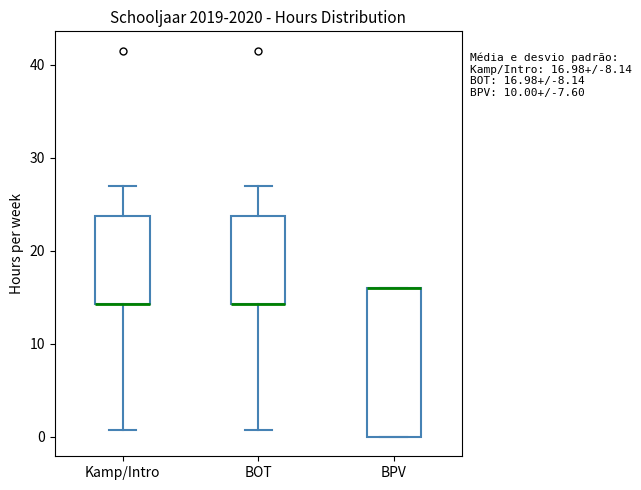

Which box is the tallest, from its lower edge to its upper edge?

BPV